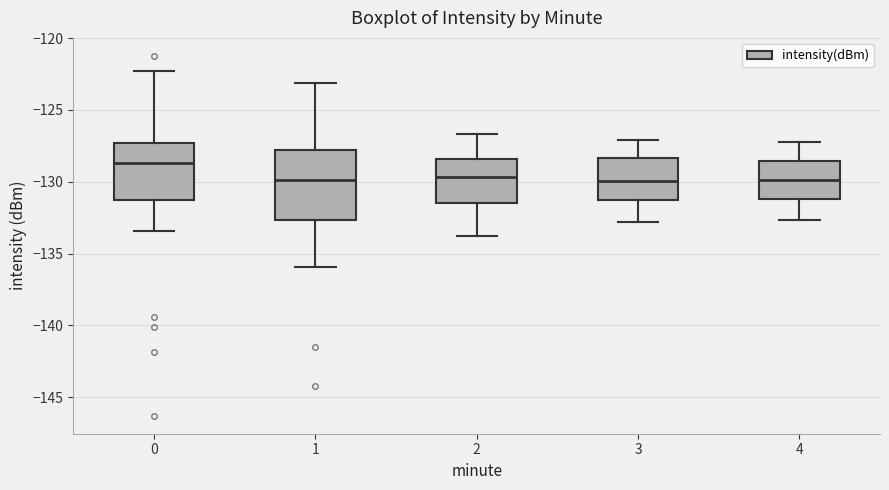

Which box has the highest median line?

0